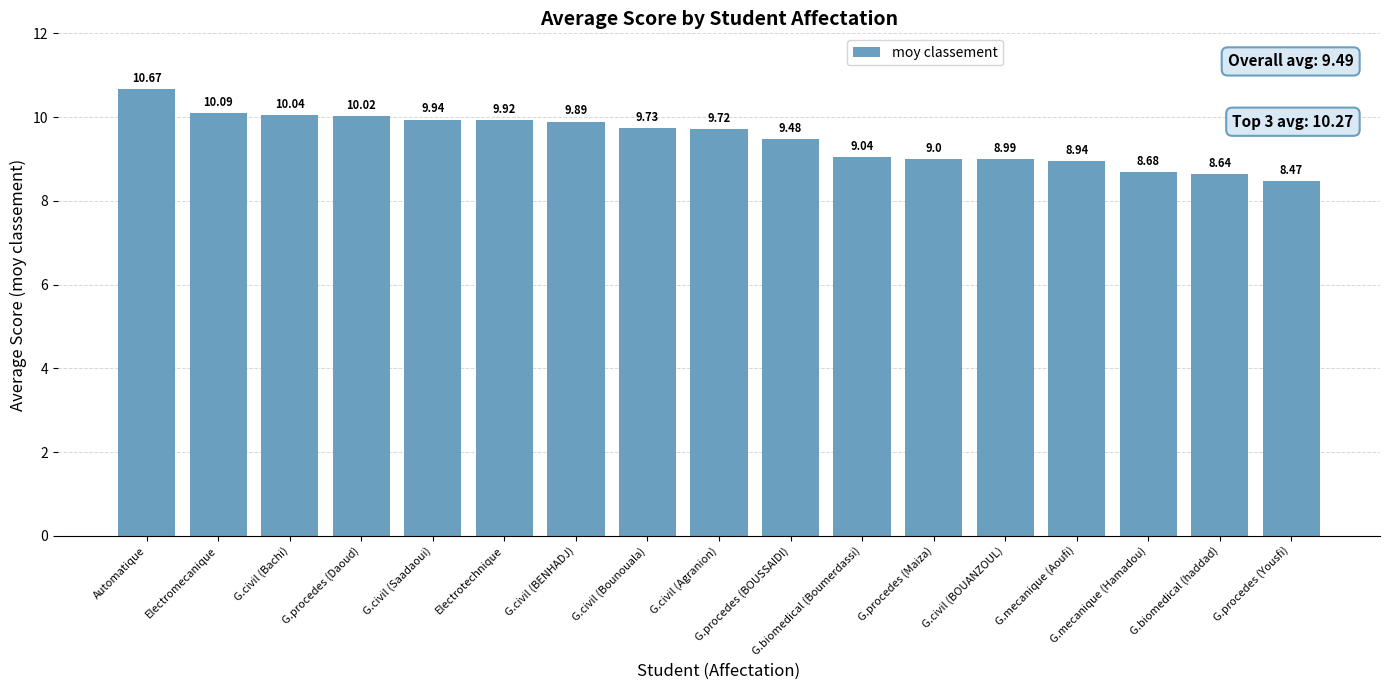

What is the difference between the maximum and minimum values?

2.2